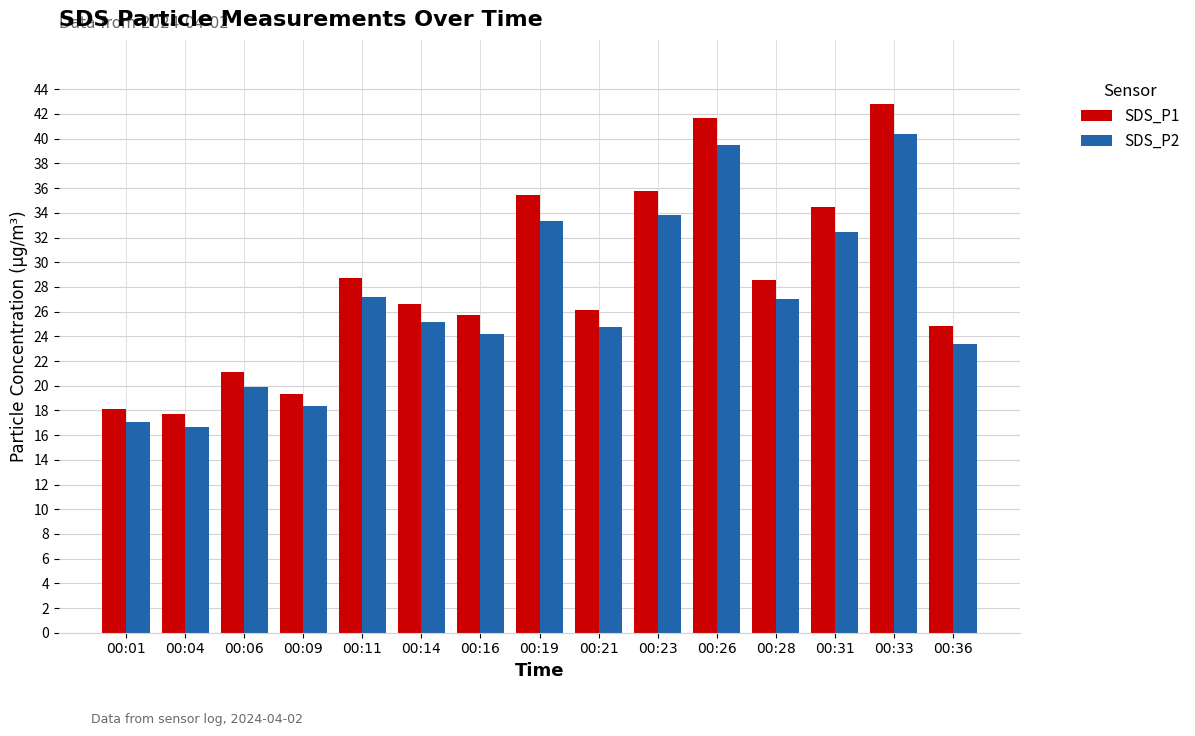

How many data points in SDS_P2 are above 25?

8